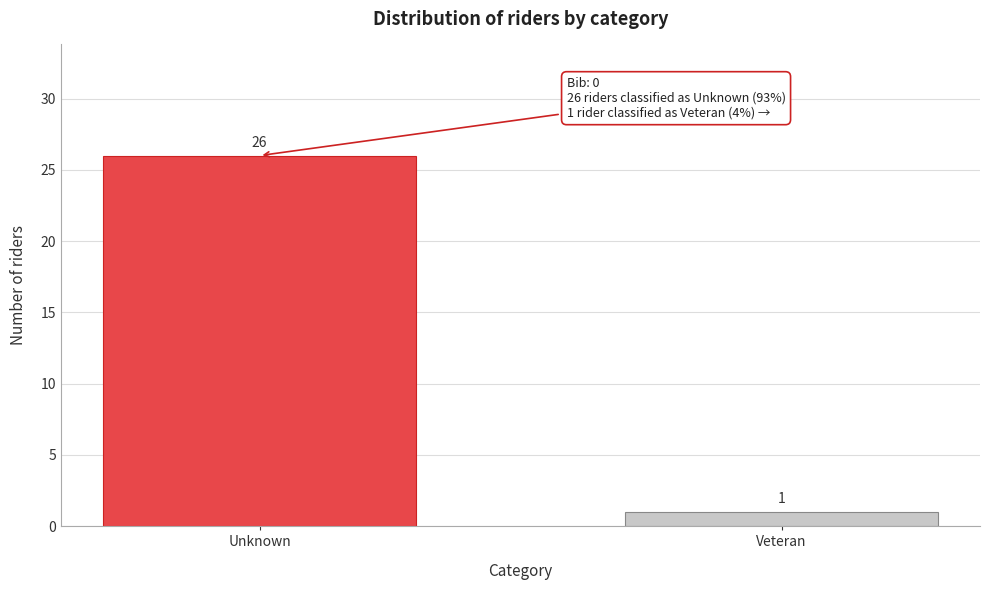

Reading right to left, extract all data points from this chart.

1	26